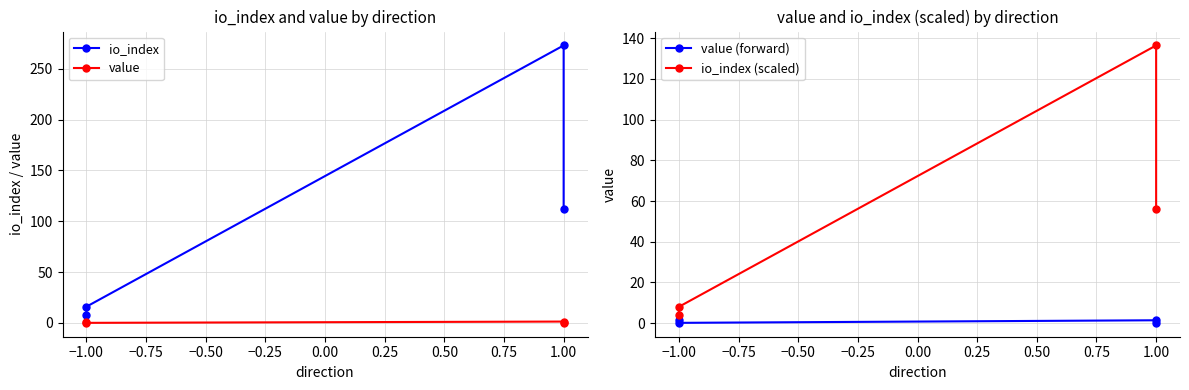

At which label does value (forward) reach its minimum?

−1.00